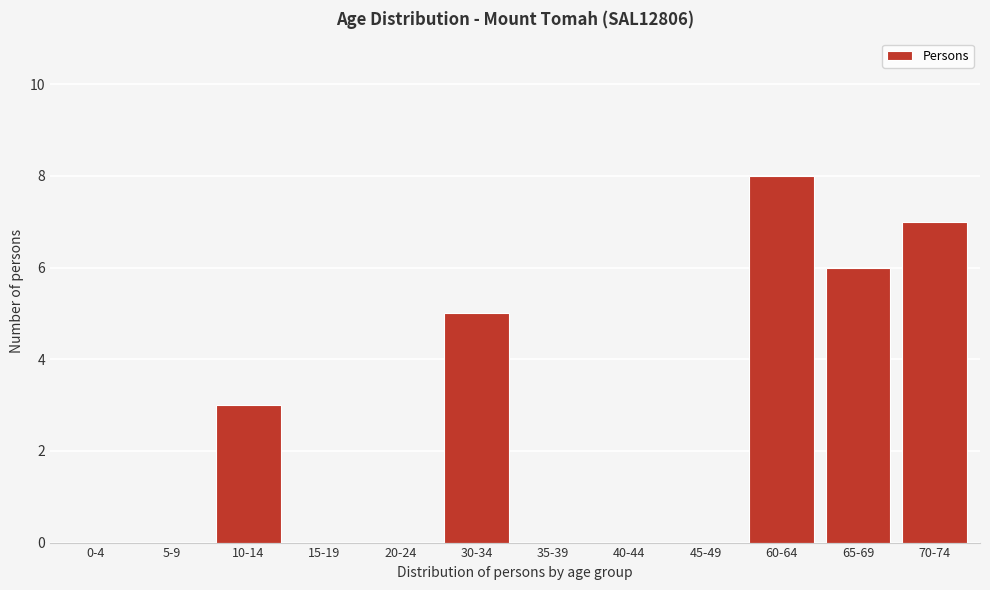

Reading left to right, list all the values displayed in this chart.

0-4=0	5-9=0	10-14=3	15-19=0	20-24=0	30-34=5	35-39=0	40-44=0	45-49=0	60-64=8	65-69=6	70-74=7